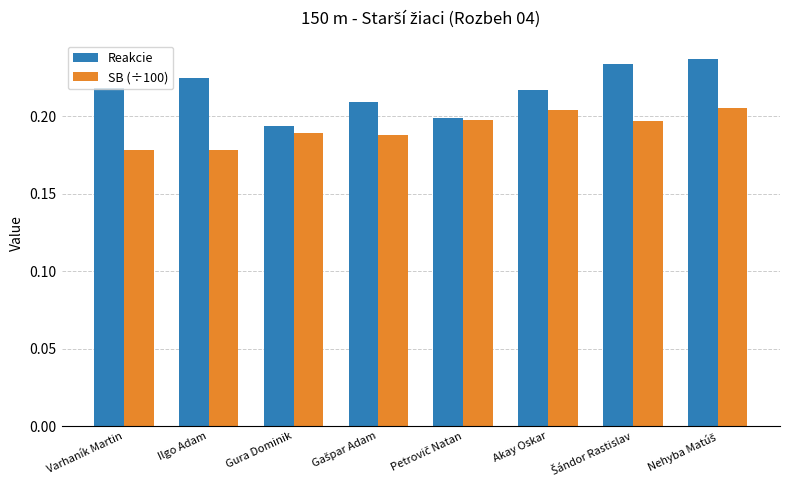

True or false: SB (÷100) has a value of 0.2 at Varhaník Martin.

True